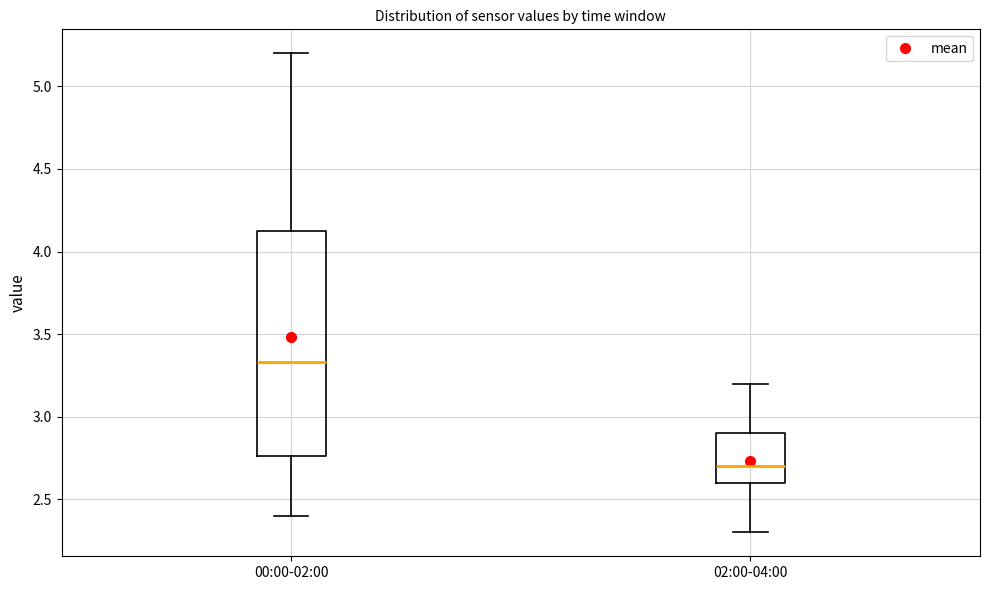

Reading left to right, transcribe this box plot: for each box, give where its median line is, the range the box spans, and where its two whiskers end, as read against the y-axis. The values are not printed on the chart, so give them approximately, as read against the axis.

00:00-02:00: median 3.35, box 2.75 to 4.15, whiskers 2.40 to 5.20
02:00-04:00: median 2.70, box 2.60 to 2.90, whiskers 2.30 to 3.20